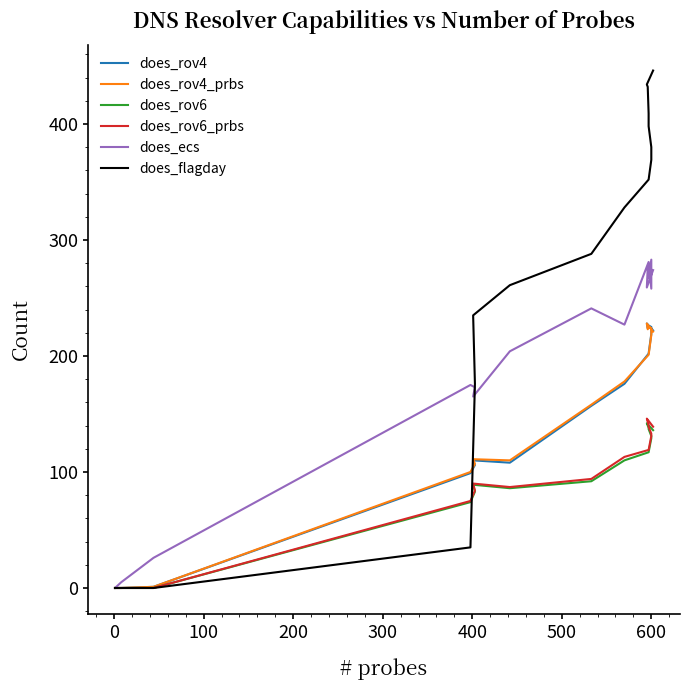

Rank the series by their maximum value, from highest to lowest.

does_flagday, does_ecs, does_rov4, does_rov4_prbs, does_rov6_prbs, does_rov6